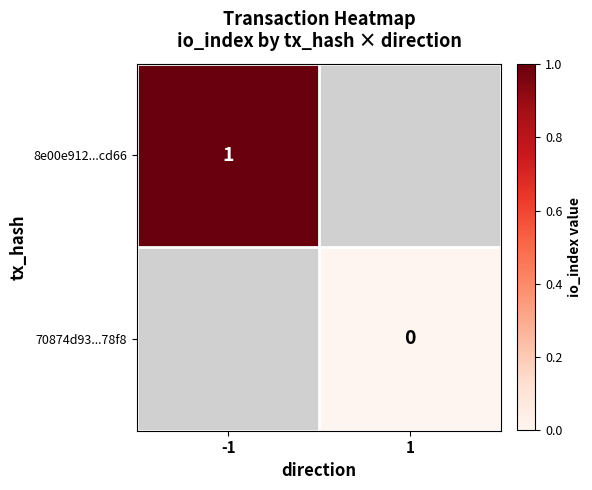

Rank the categories by 8e00e912...cd66 value from highest to lowest.

-1, 1